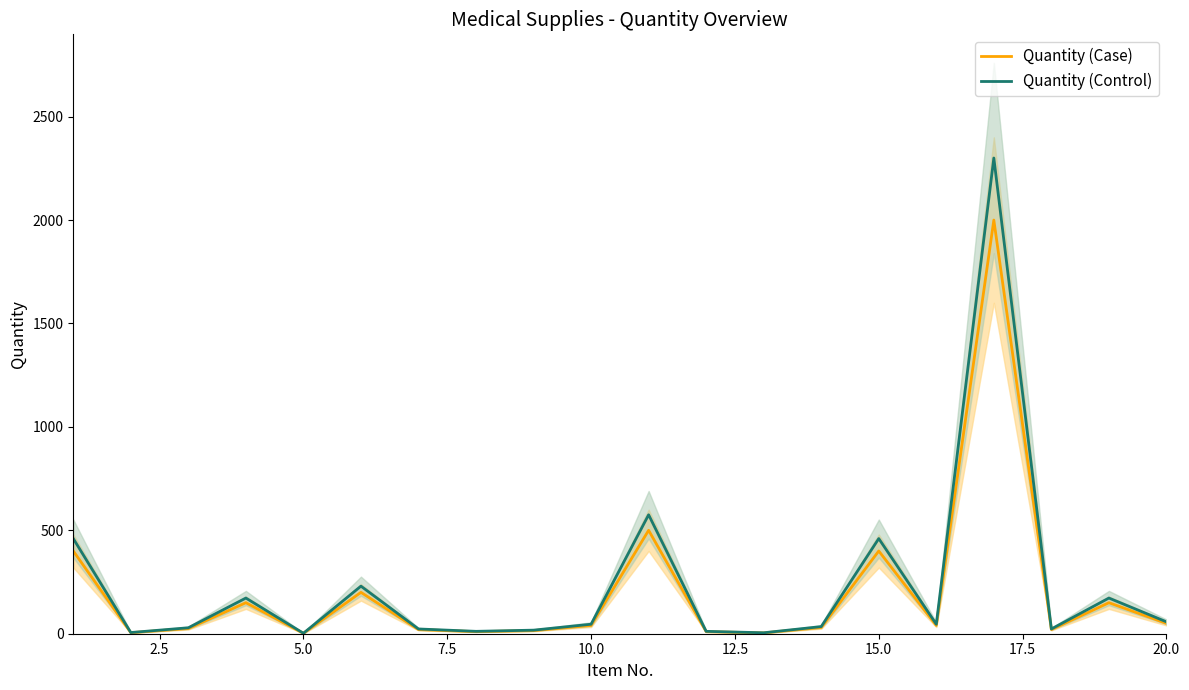

Which series has the largest total across all categories?

Quantity (Control)